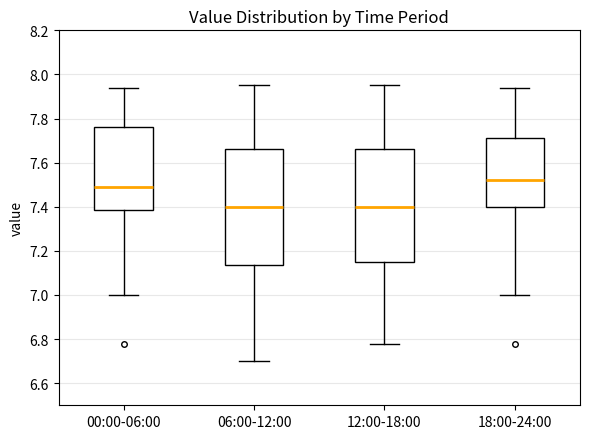

Reading left to right, read every box against the y-axis: the position of its median line, the range the box covers, and the ends of its whiskers. The values are not printed on the chart, so give them approximately, as read against the axis.

00:00-06:00: median 7.50, box 7.38 to 7.76, whiskers 7.00 to 7.94
06:00-12:00: median 7.40, box 7.14 to 7.66, whiskers 6.70 to 7.96
12:00-18:00: median 7.40, box 7.16 to 7.66, whiskers 6.78 to 7.96
18:00-24:00: median 7.52, box 7.40 to 7.72, whiskers 7.00 to 7.94